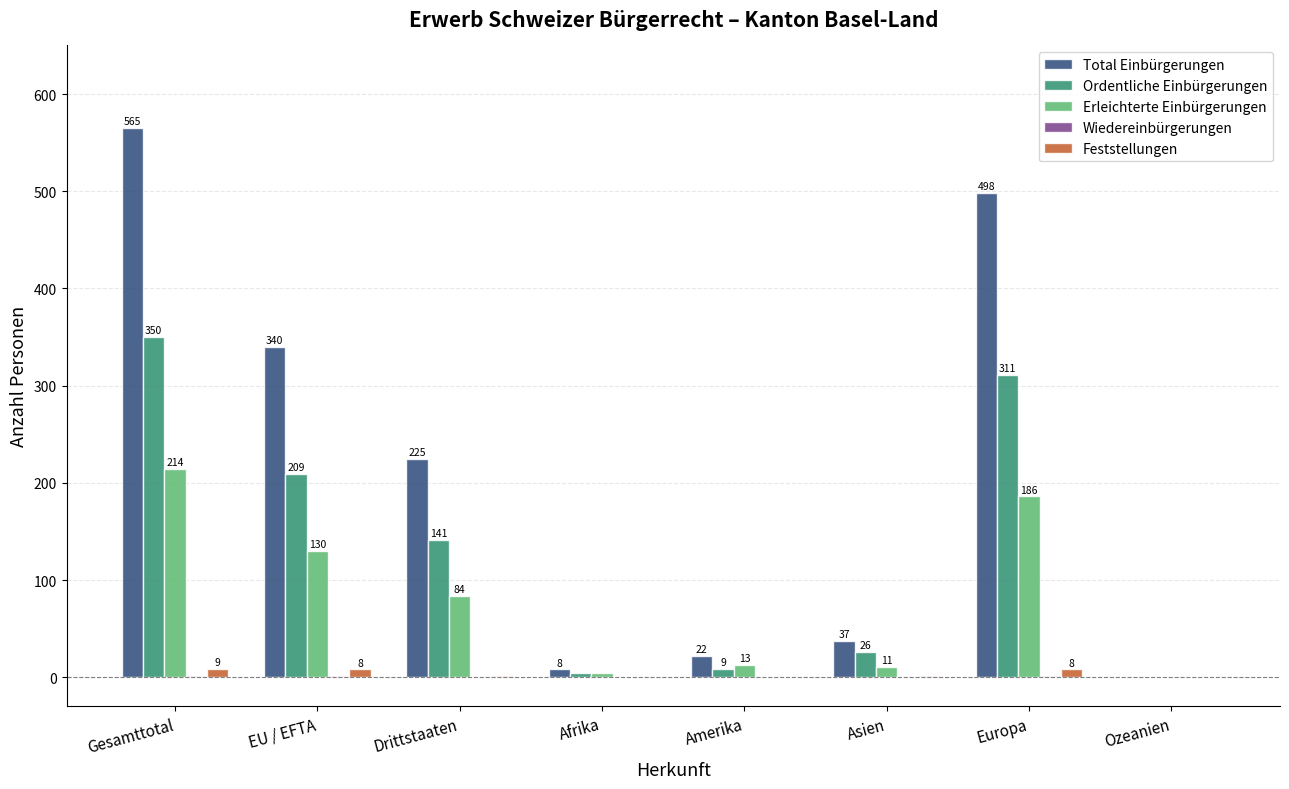

What is the average value of the Ordentliche Einbürgerungen series?

131